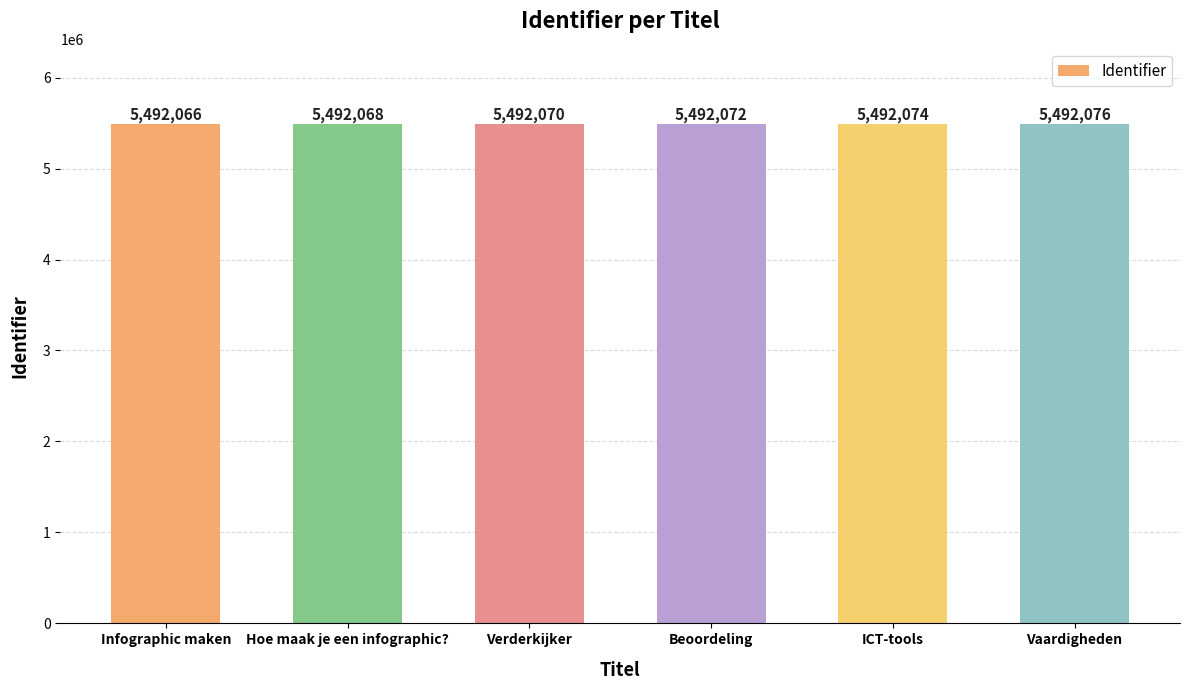

Count the values in the range 5492068 to 5492074.

4